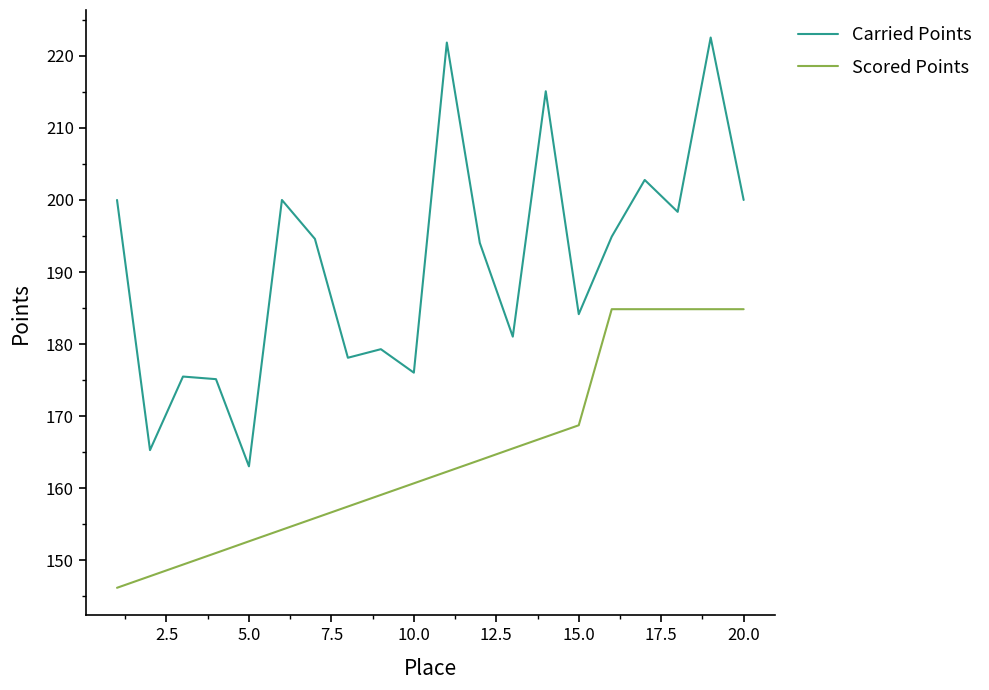

List the series in order of their peak value, highest first.

Carried Points, Scored Points